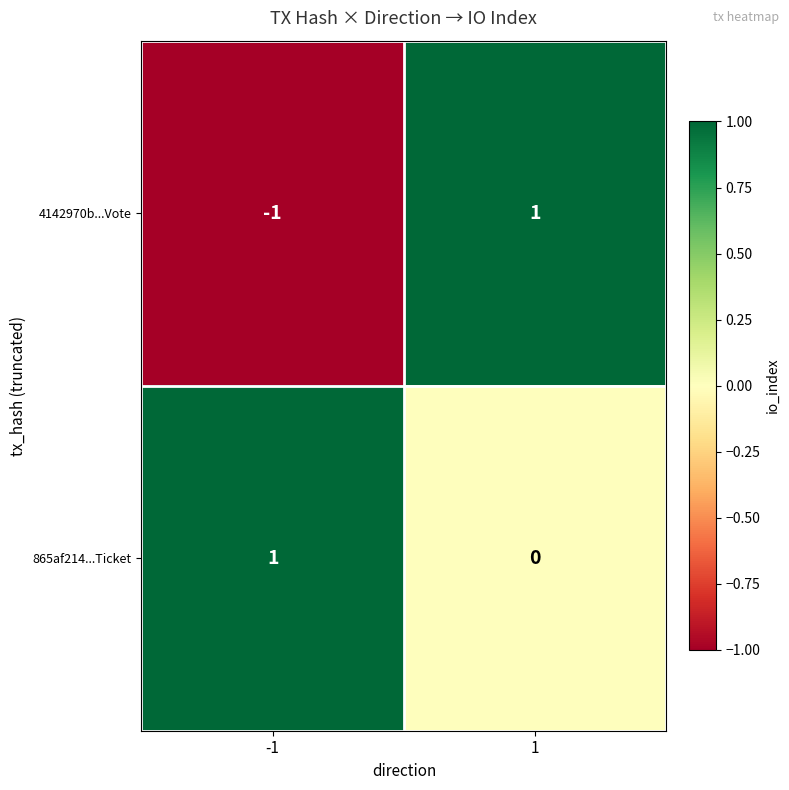

Is the value of 865af214...Ticket at 1 greater than the value of 4142970b...Vote at -1?

Yes